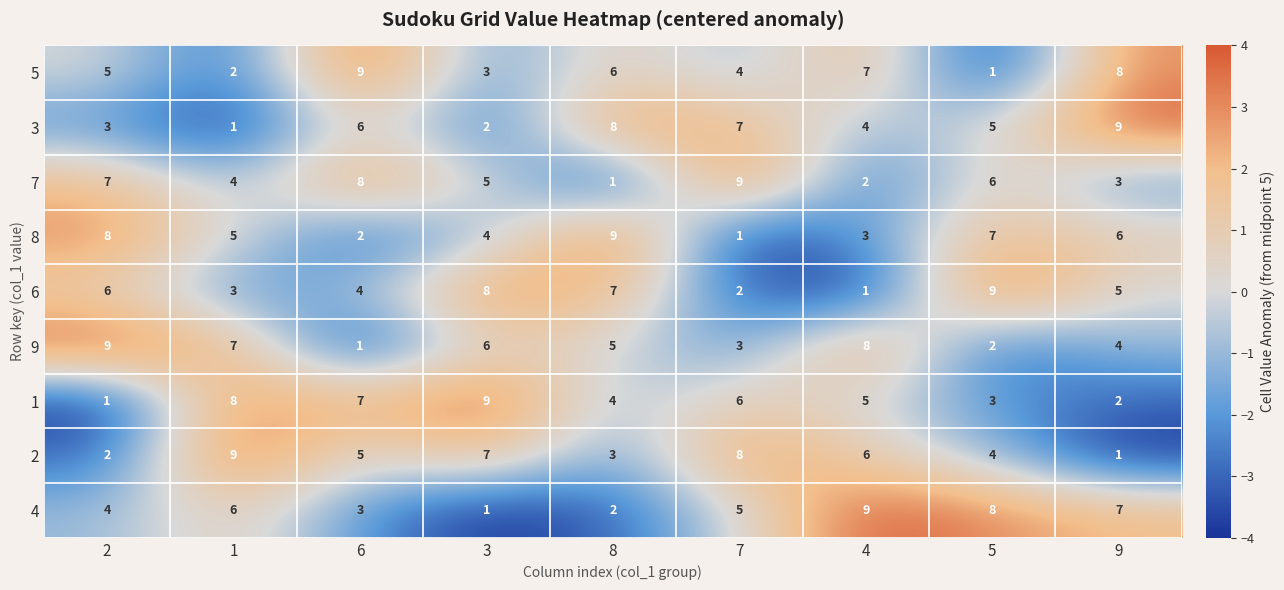

What is the greatest value displayed?

9